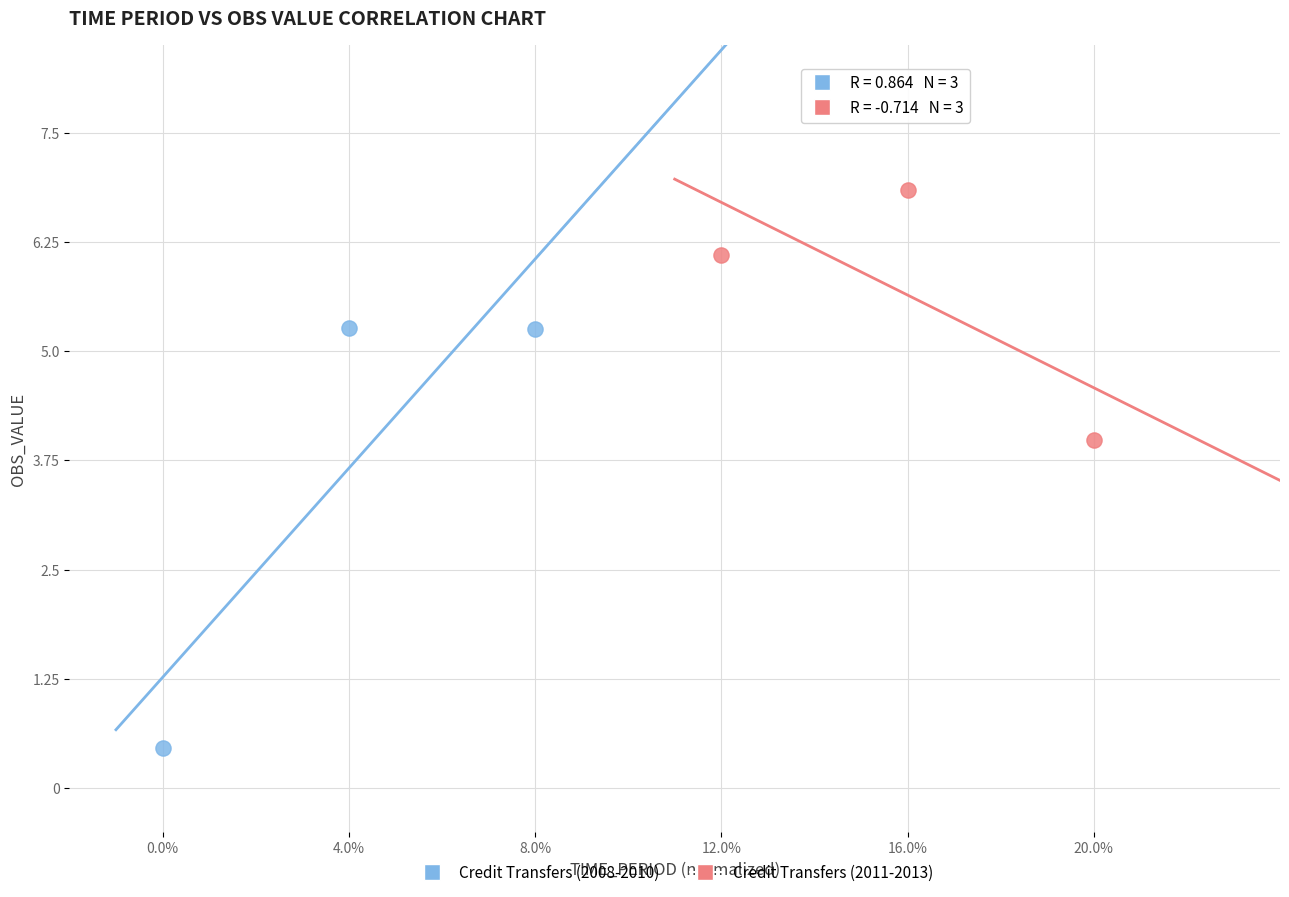

What are all the series names shown in the legend?

Credit Transfers (2008-2010), Credit Transfers (2011-2013)